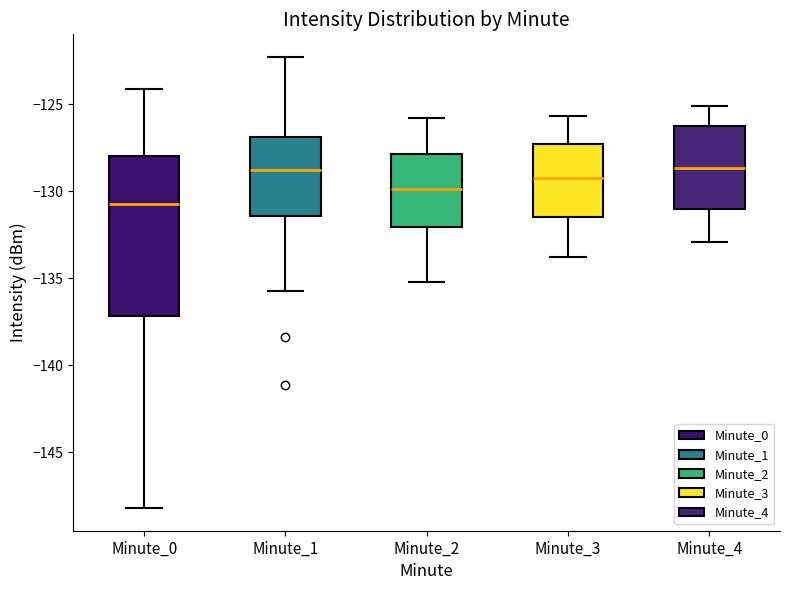

Where does the lower whisker of the box for Minute_3 end on the y-axis? The values are not printed on the chart, so give them approximately, as read against the axis.

-134.0